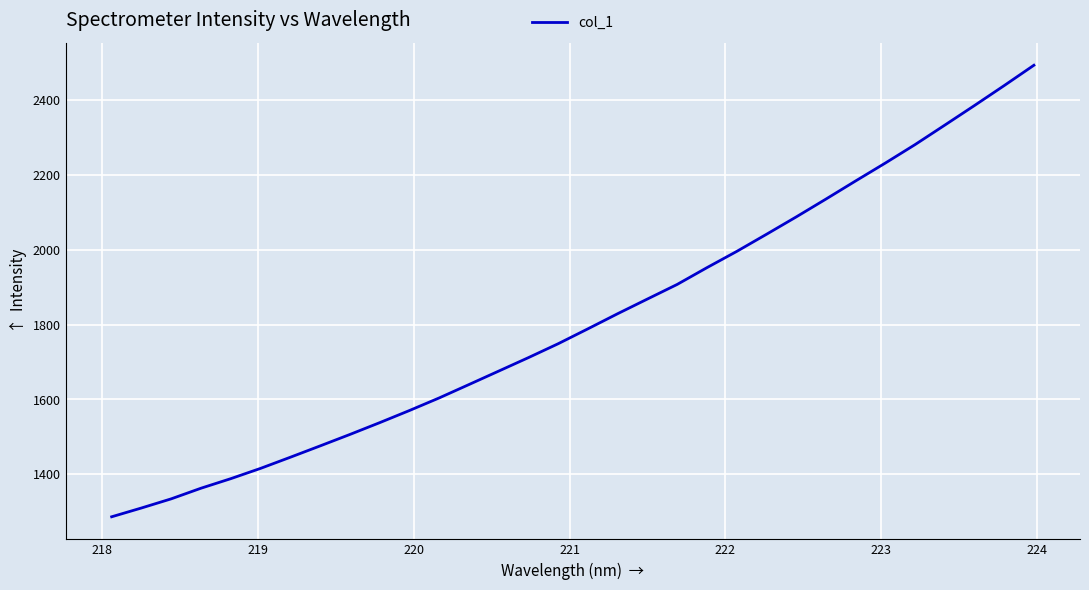

Reading left to right, transcribe all the data shown in this chart.

1286.7	1310.2	1334.6	1363.0	1388.5	1416.0	1445.7	1476.0	1506.5	1538.0	1570.5	1604.1	1639.8	1675.8	1711.8	1748.9	1788.7	1829.1	1868.3	1907.2	1952.0	1995.3	2041.0	2087.3	2135.0	2183.5	2231.3	2280.6	2332.6	2385.0	2438.2	2492.6